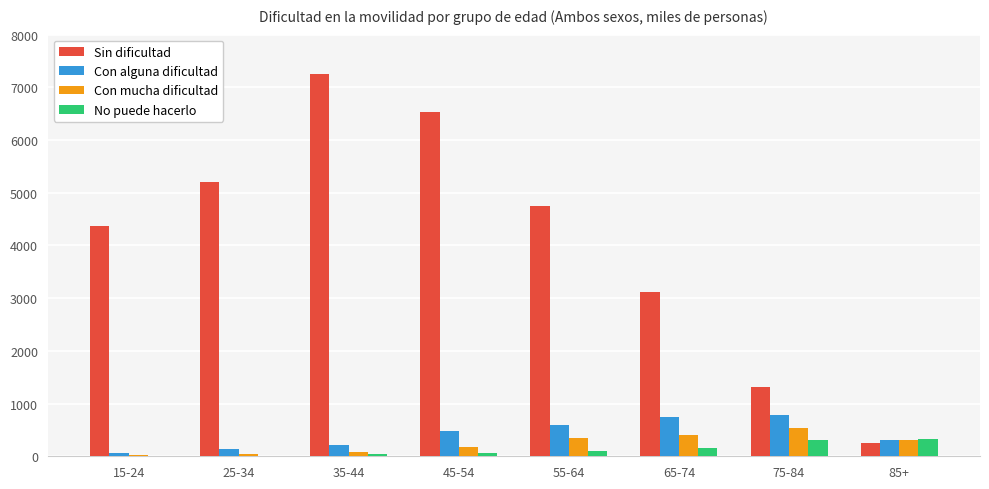

What are all the series names shown in the legend?

Sin dificultad, Con alguna dificultad, Con mucha dificultad, No puede hacerlo